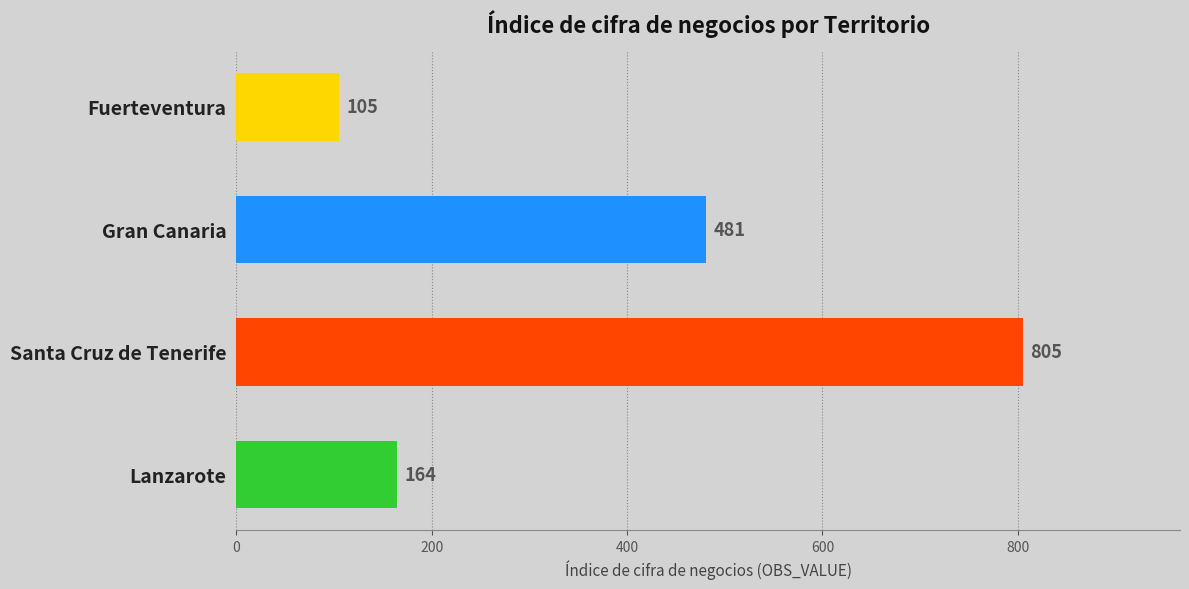

Are the bars grouped side by side (vs. stacked)?

No